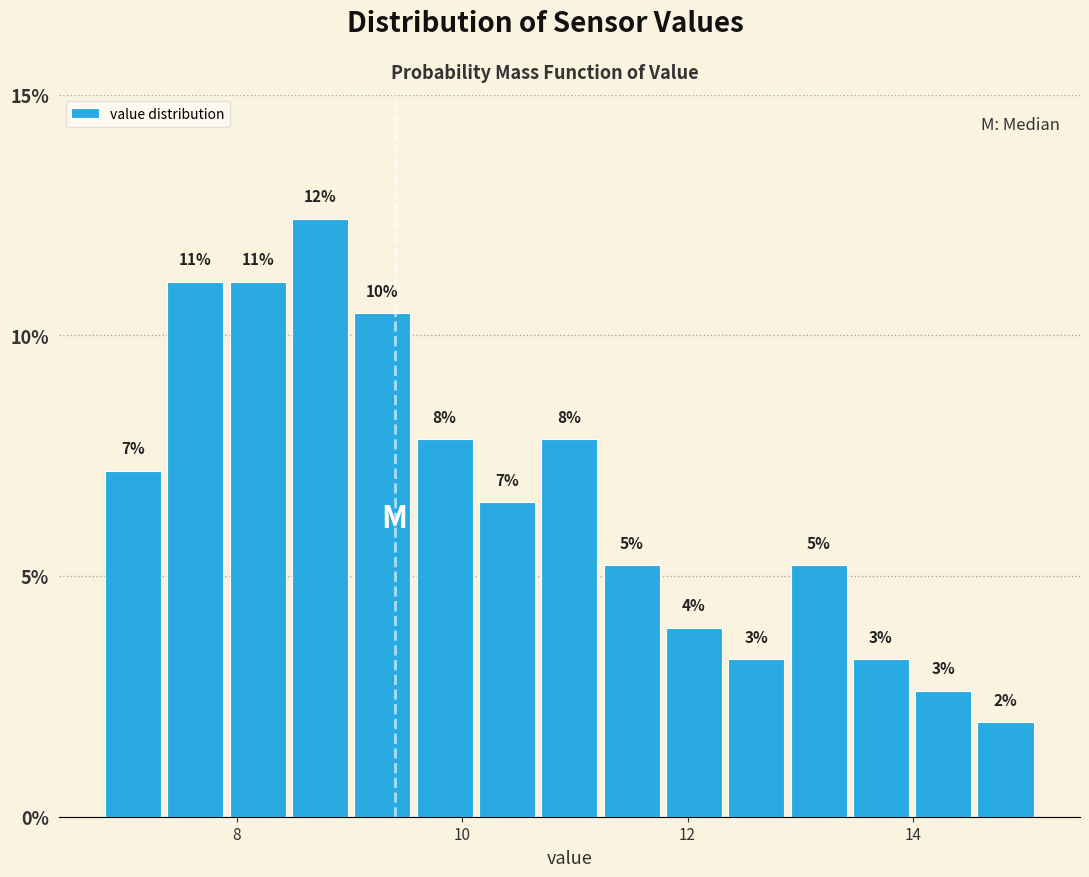

Around what value on the x-axis is the tallest bar? Give the approximate position of its centre, as read against the axis.

8.8